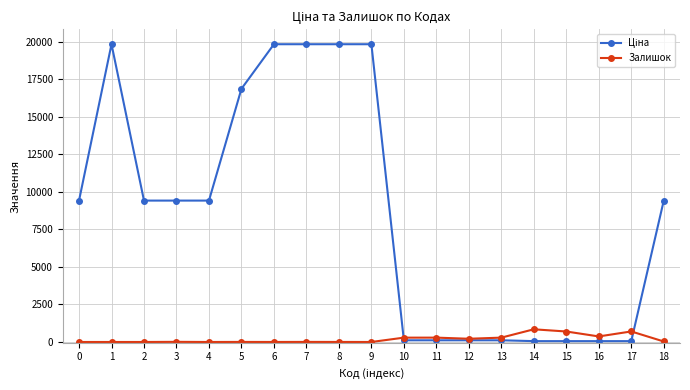

What is the spread (max minus min) of values at 4?

9416.9